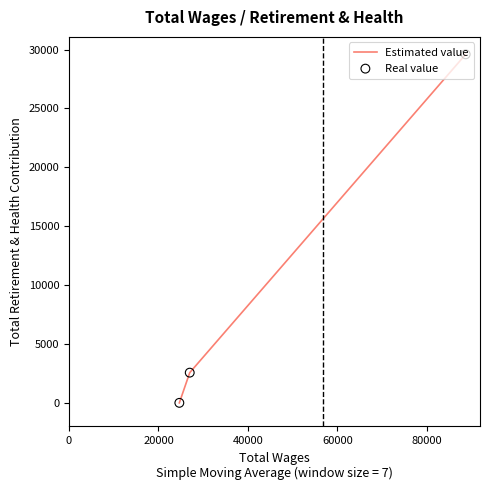

What is the difference between the second highest and minimum values?

2564